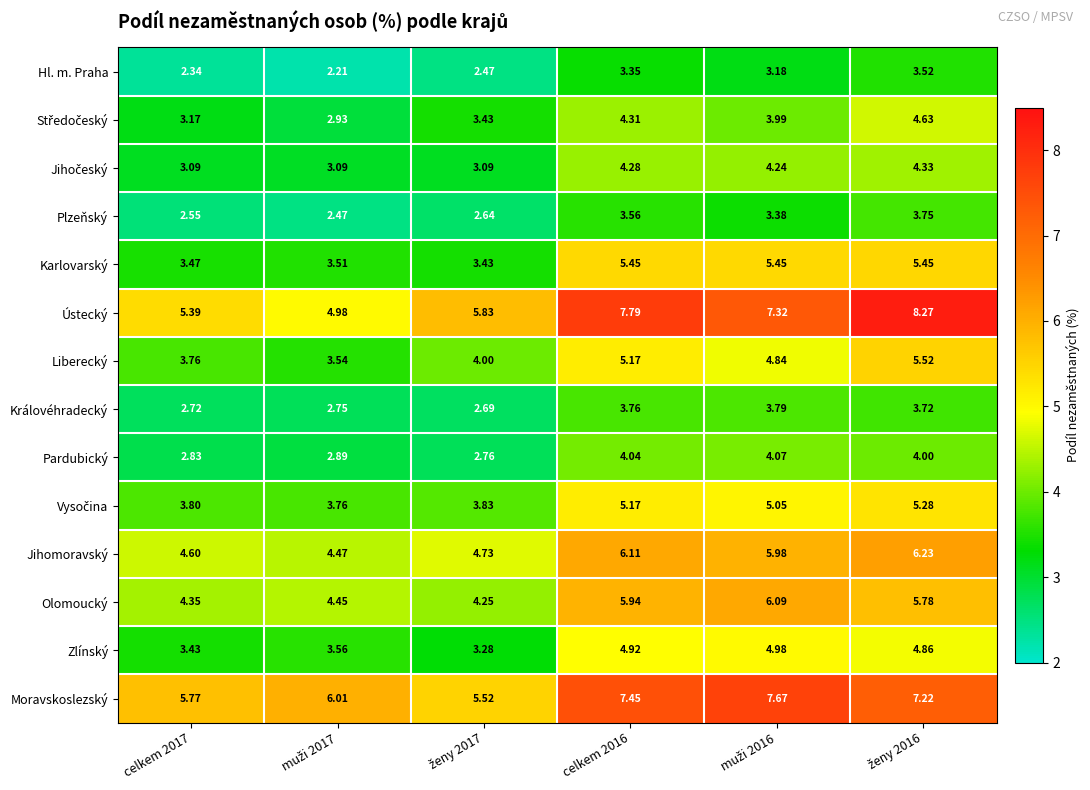

Which series has the largest total across all categories?

Moravskoslezský